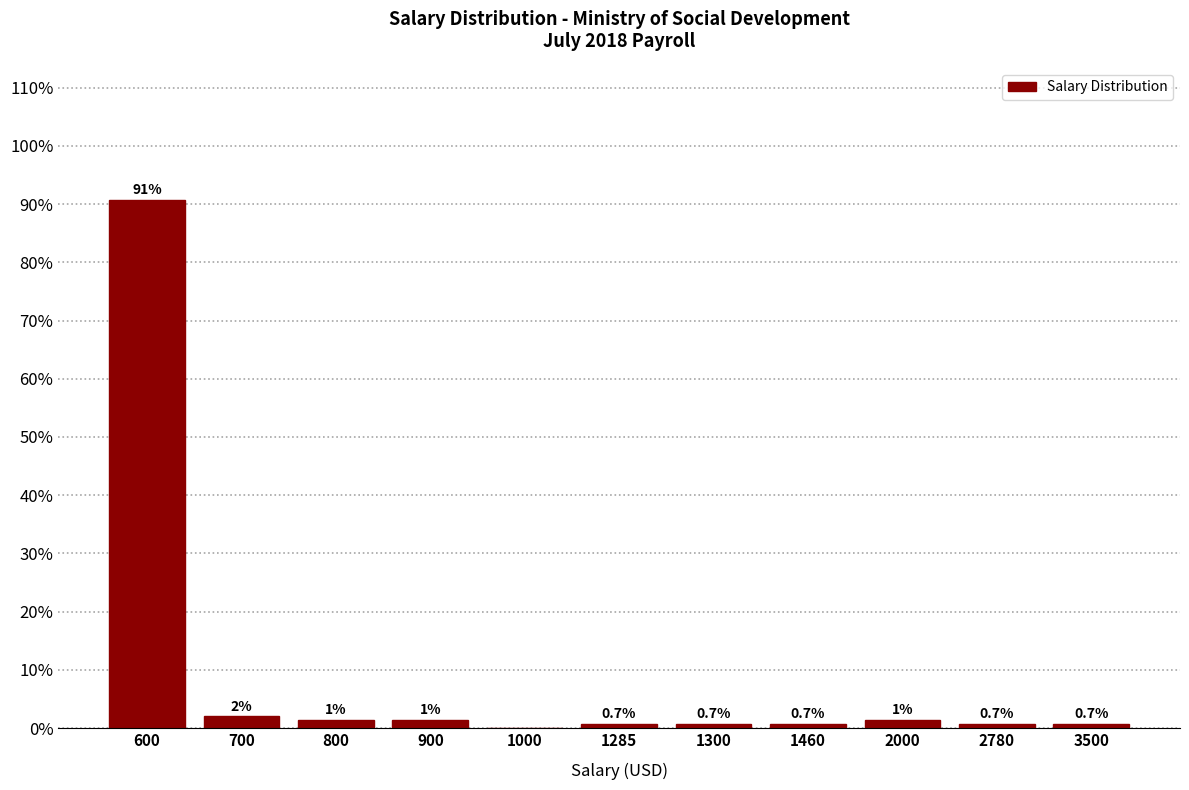

Is it true that the value at 600 is 90.7?

True